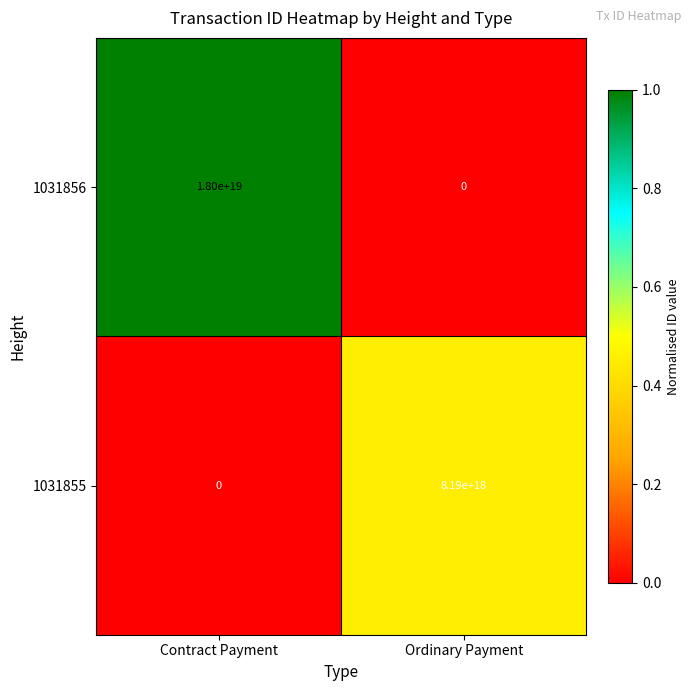

Rank the series by their maximum value, from lowest to highest.

1031855, 1031856